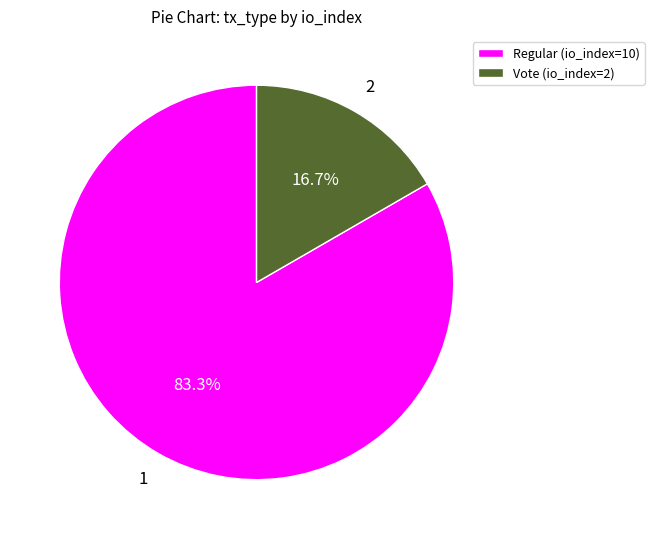

Is Vote (io_index=2) the majority of the pie?

No